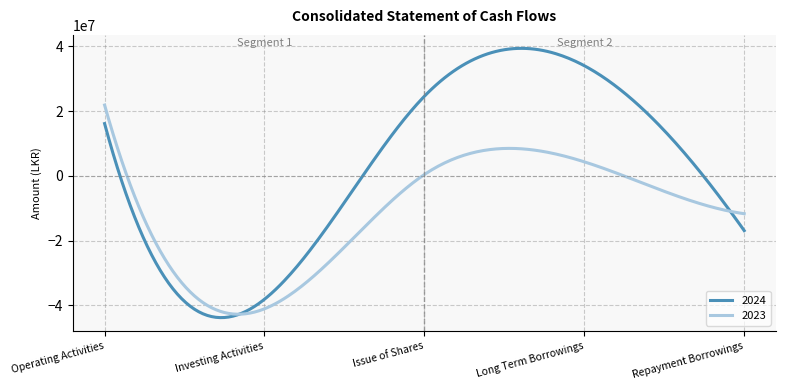

What is the maximum value for 2023?

21855402.0